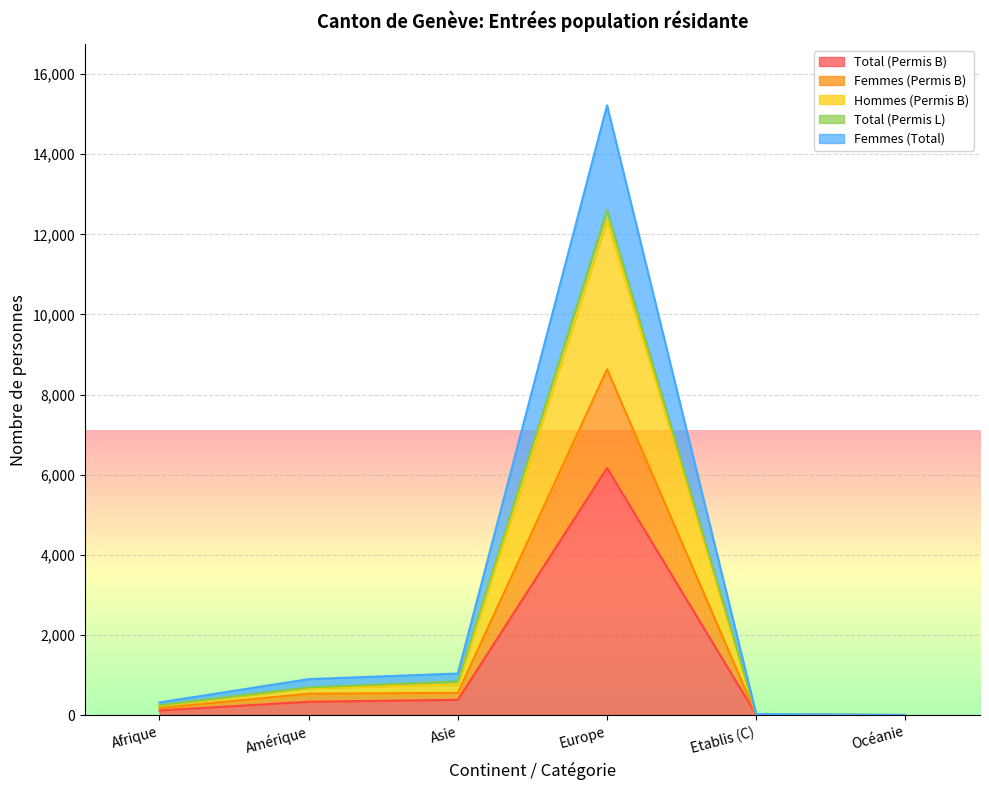

At which category is the sum across all series the highest?

Europe